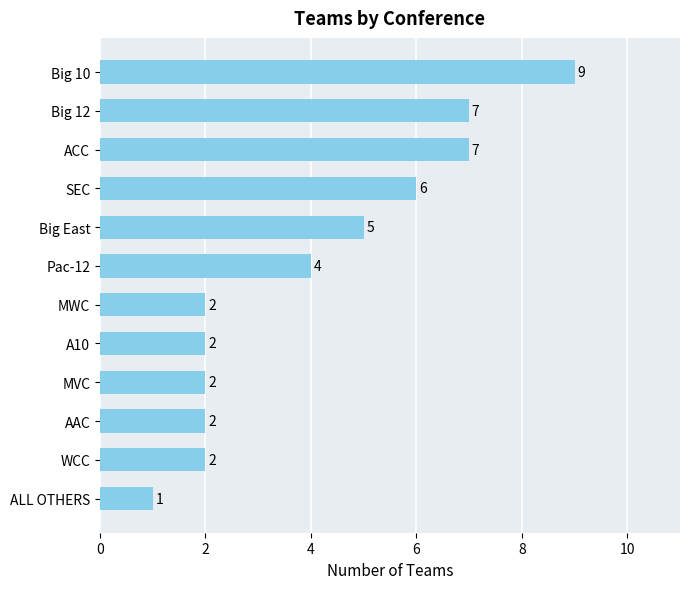

What is the average value?

4